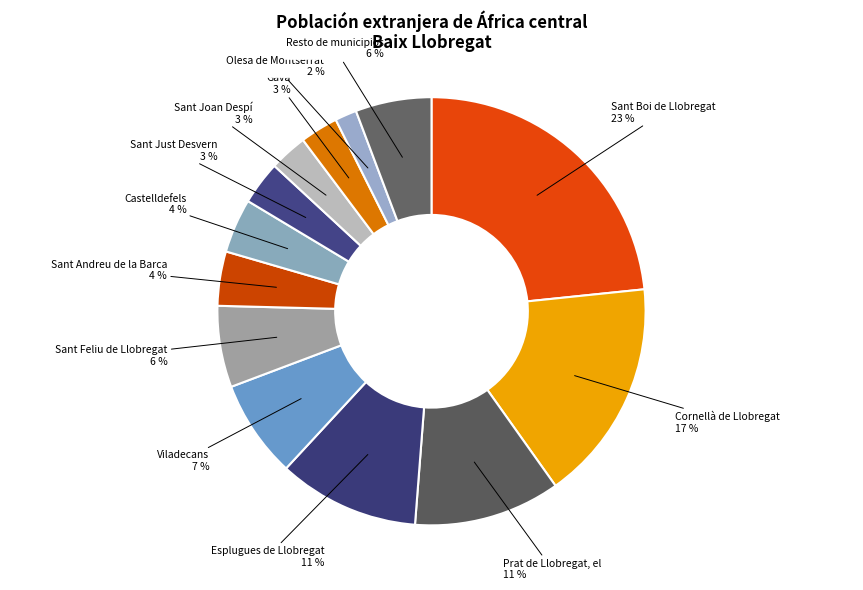

Does Castelldefels account for over 50% of the chart?

No